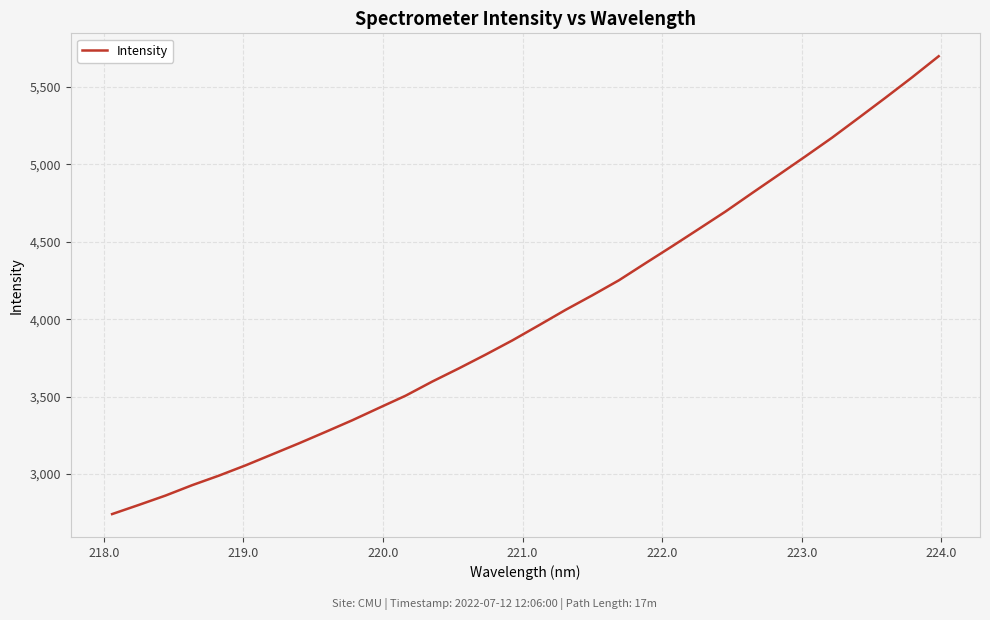

What is the greatest value displayed?

5699.5